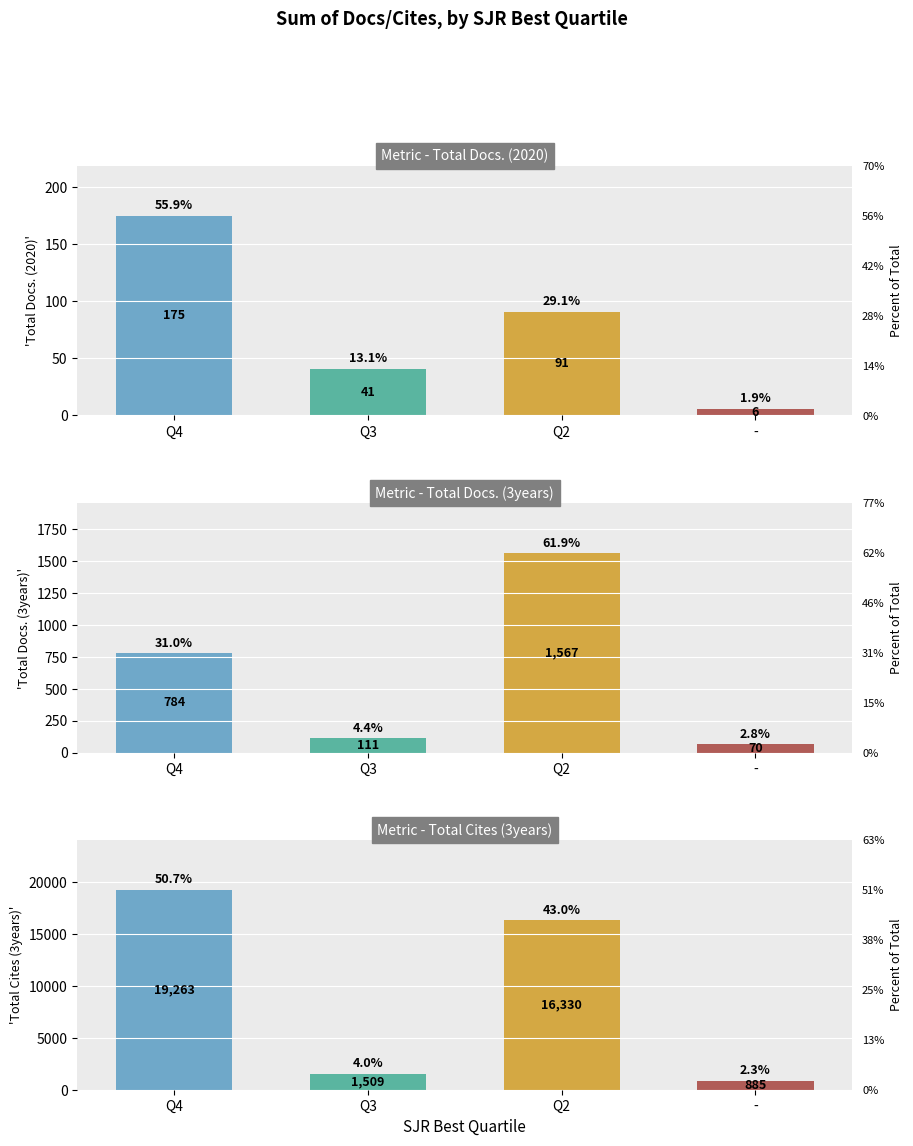

Which series has the largest total across all categories?

Total Cites (3years)